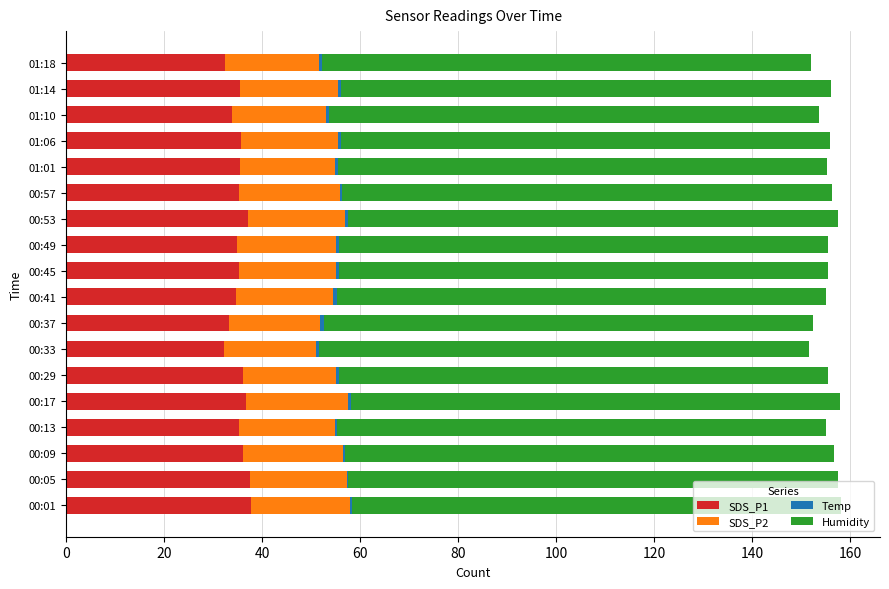

What is the maximum value for SDS_P1?

37.7